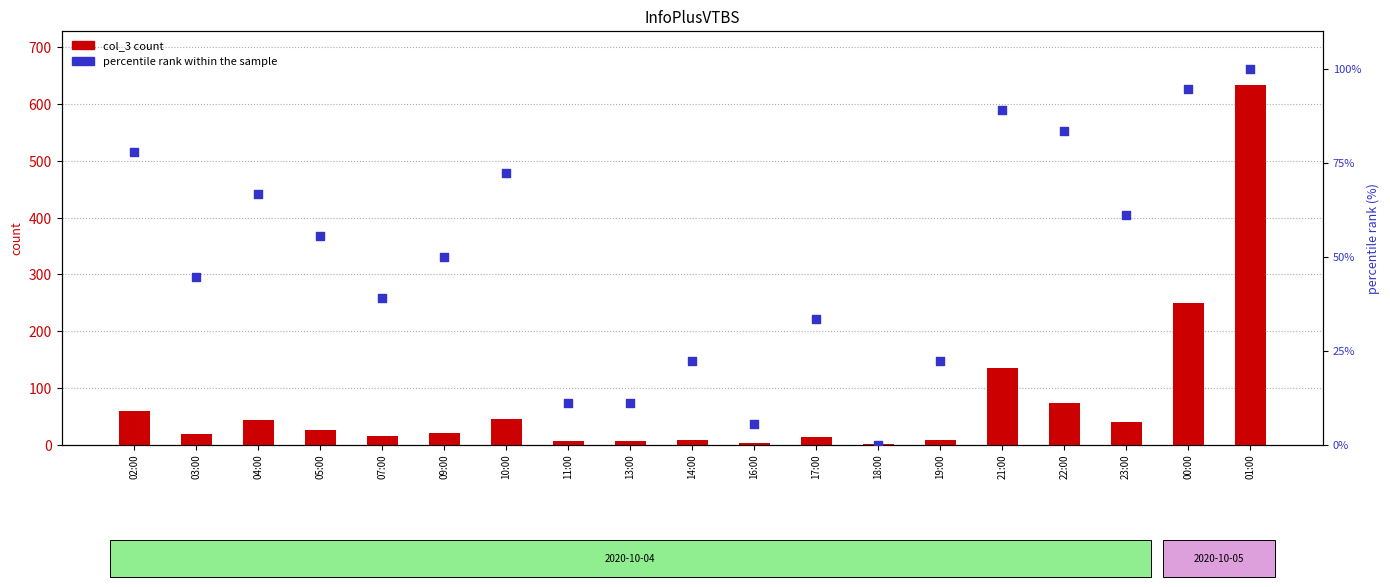

Which series reaches the maximum Y coordinate?

col_3 count